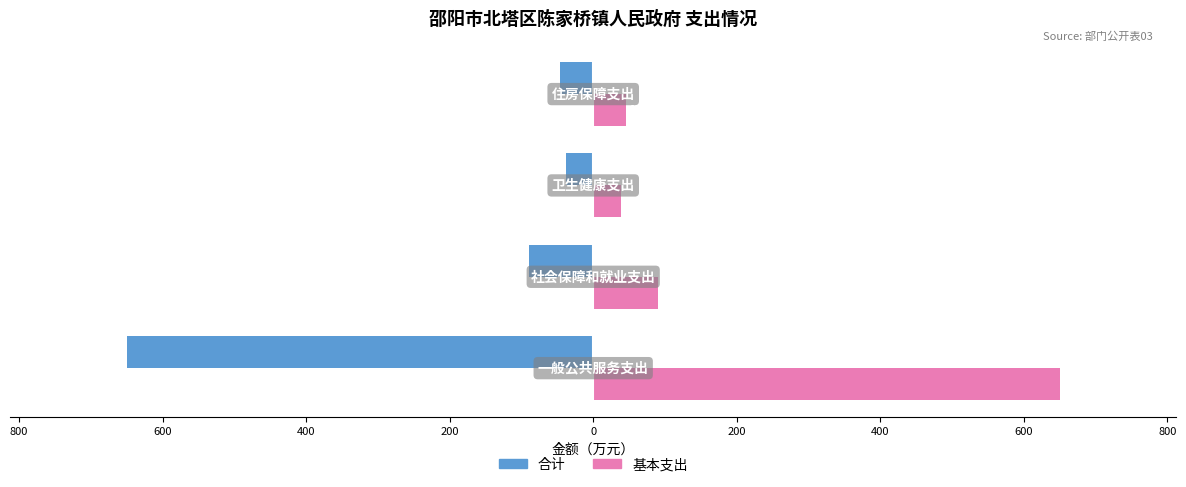

Reading left to right, transcribe all the data shown in this chart.

合计: 1000=-649.9	800=-89.9	600=-38.3	400=-45.7
基本支出: 1000=649.9	800=89.9	600=38.3	400=45.7